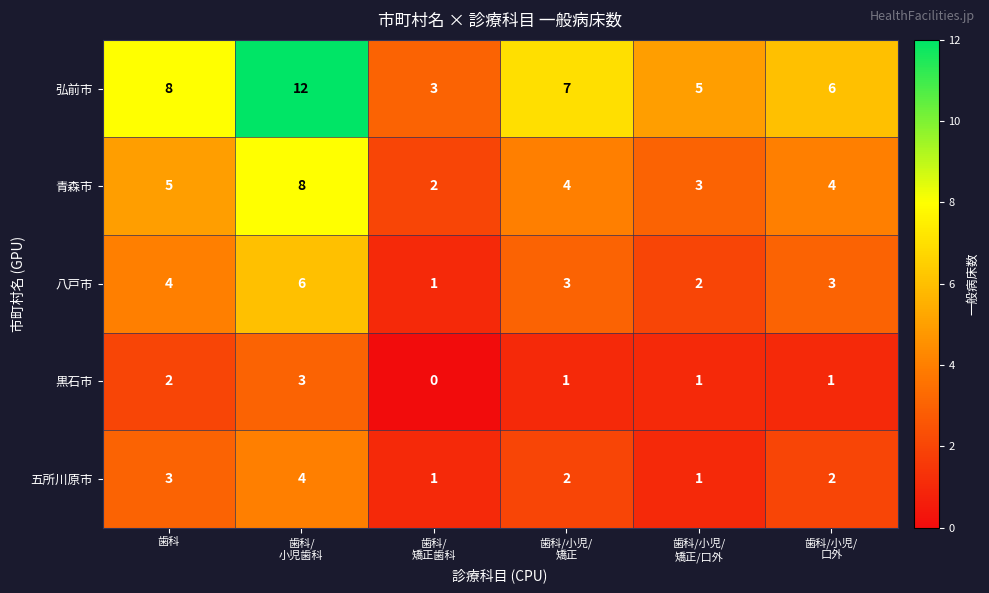

List the series in order of their peak value, highest first.

弘前市, 青森市, 八戸市, 五所川原市, 黒石市